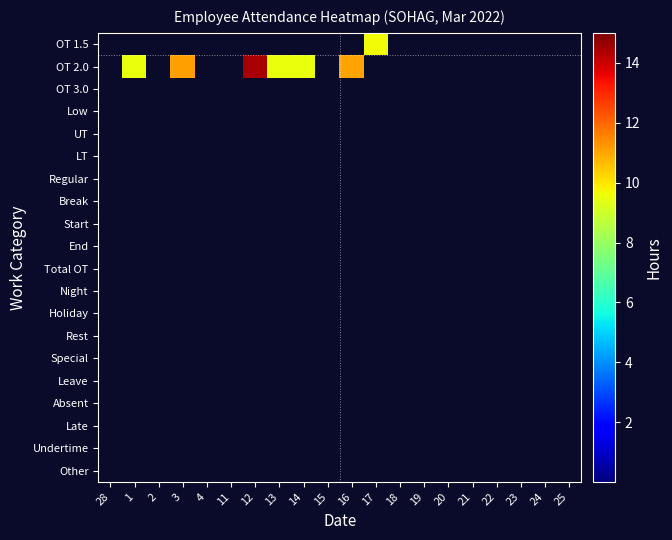

Which series has the largest total across all categories?

OT 2.0